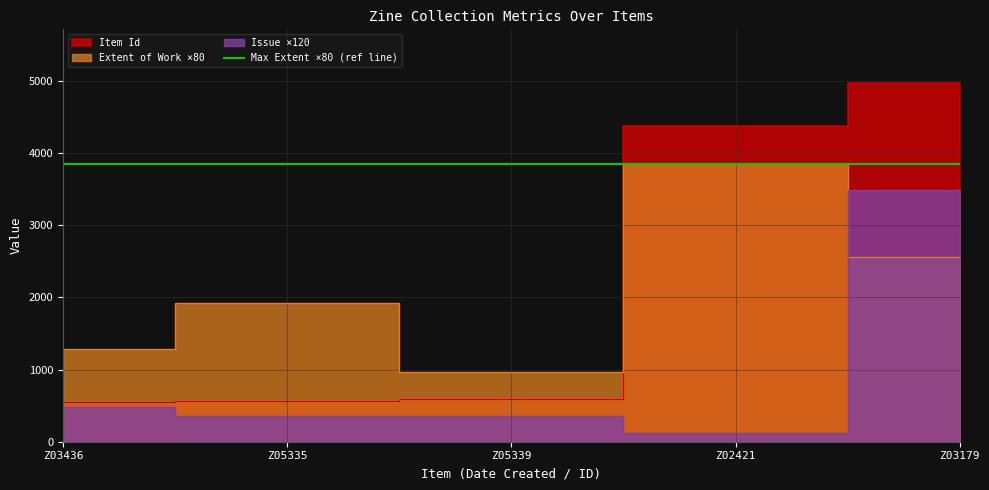

What is the value of the Issue point at the 3rd from the left?

360